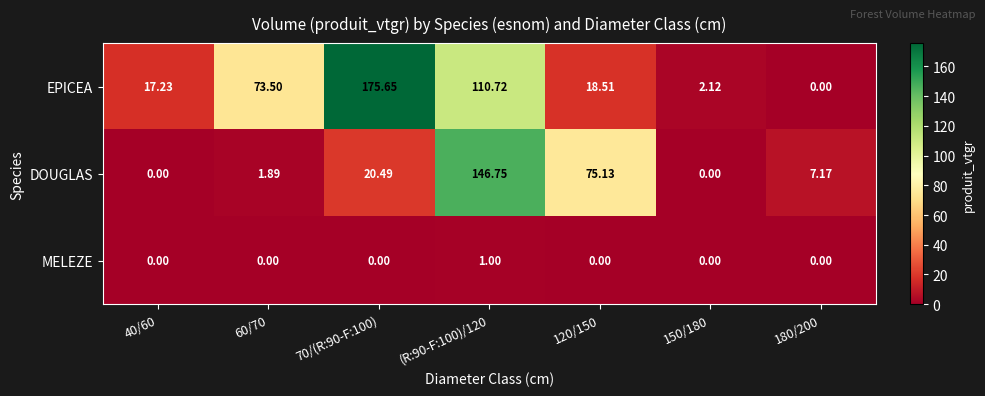

List the series in order of their peak value, highest first.

EPICEA, DOUGLAS, MELEZE